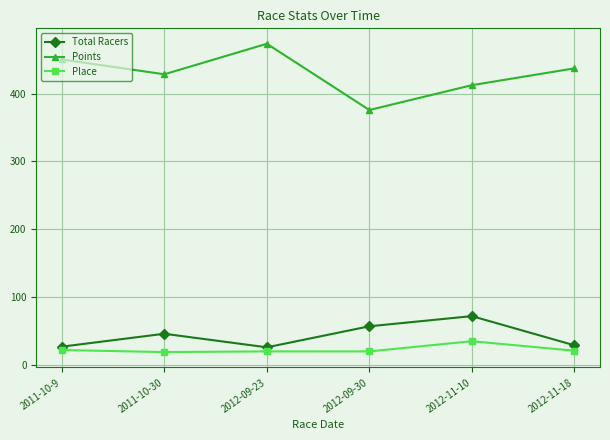

Where is the first local minimum for Total Racers?

2012-09-23